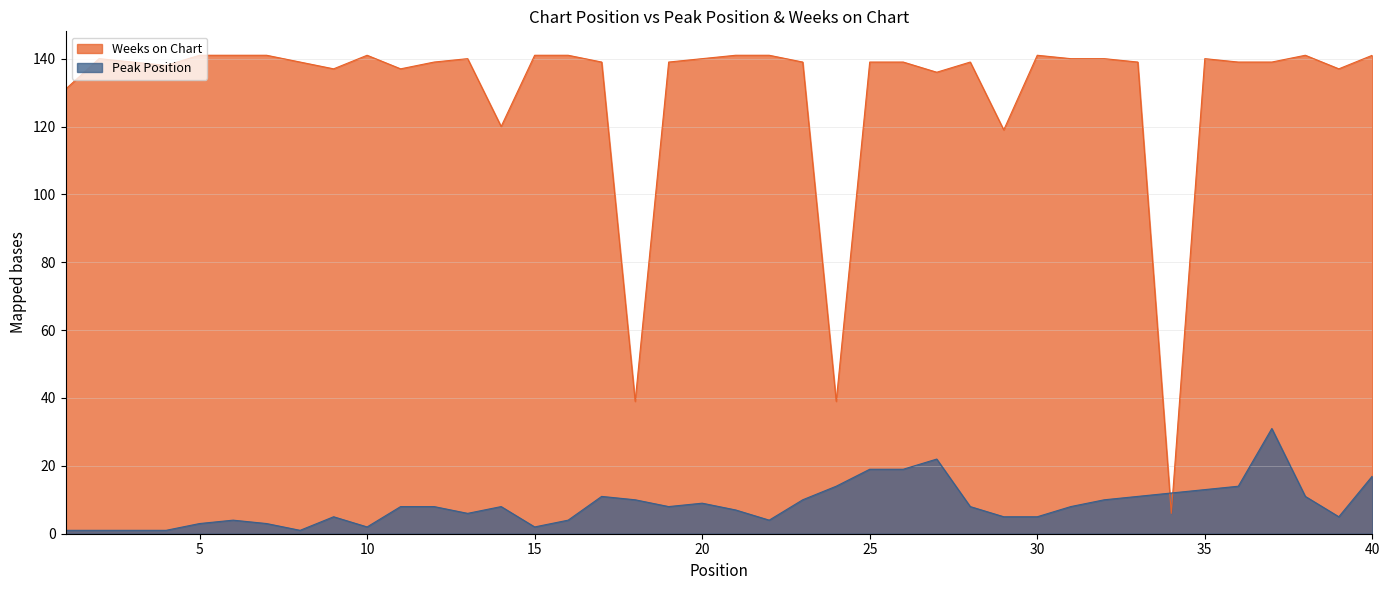

Where is Peak Position nearest to the value 16?

40